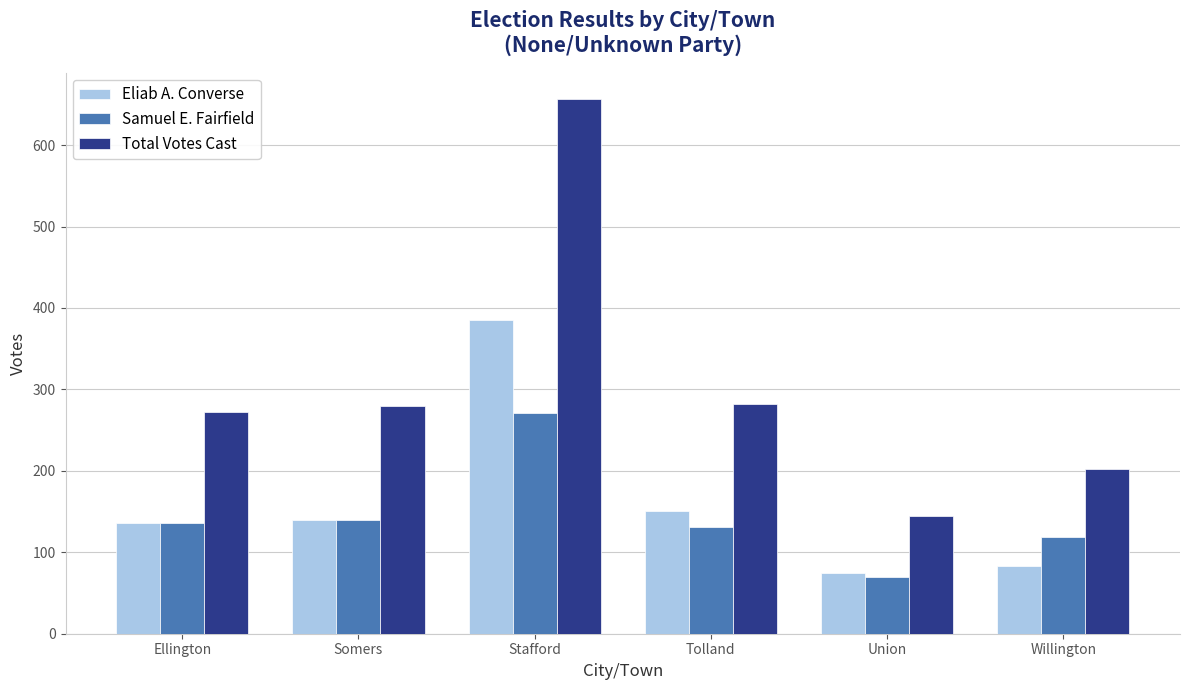

The Eliab A. Converse series shows 136 at Ellington. True or false?

True